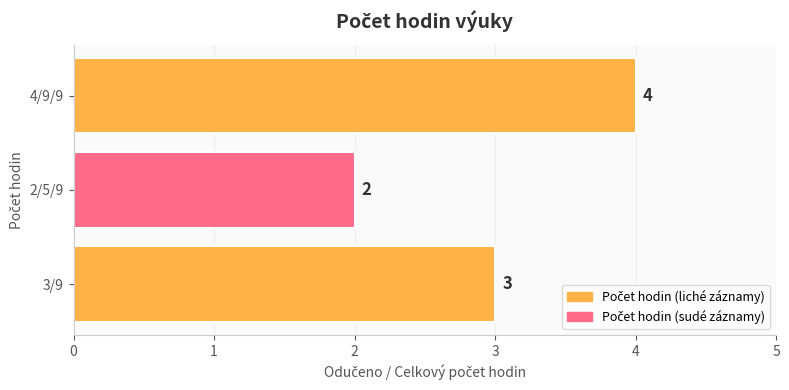

Which category has the highest value across all series?

4/9/9